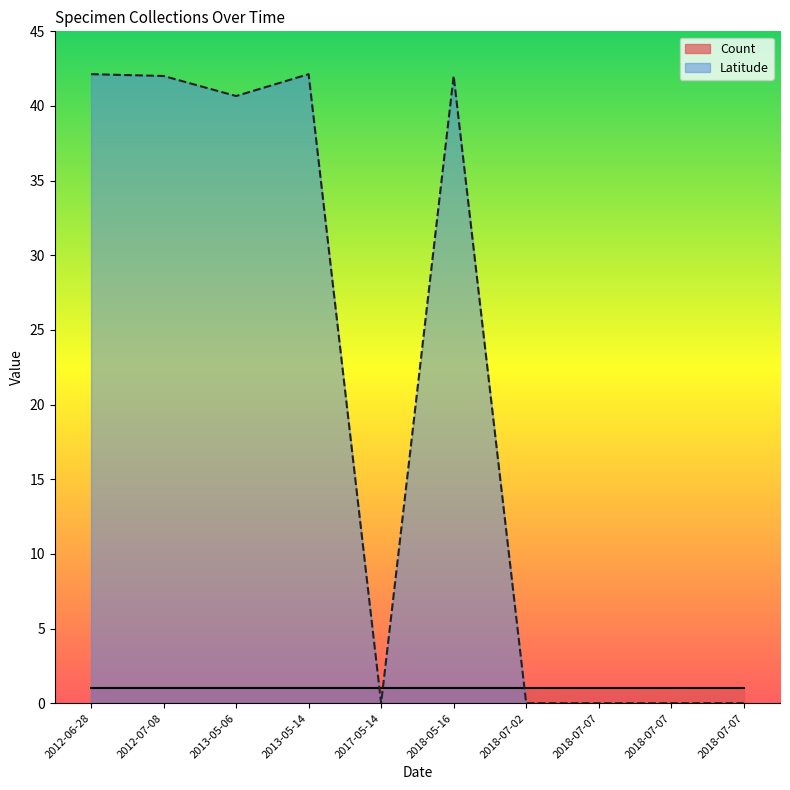

The value at 2018-05-16 is 42.0. True or false?

True